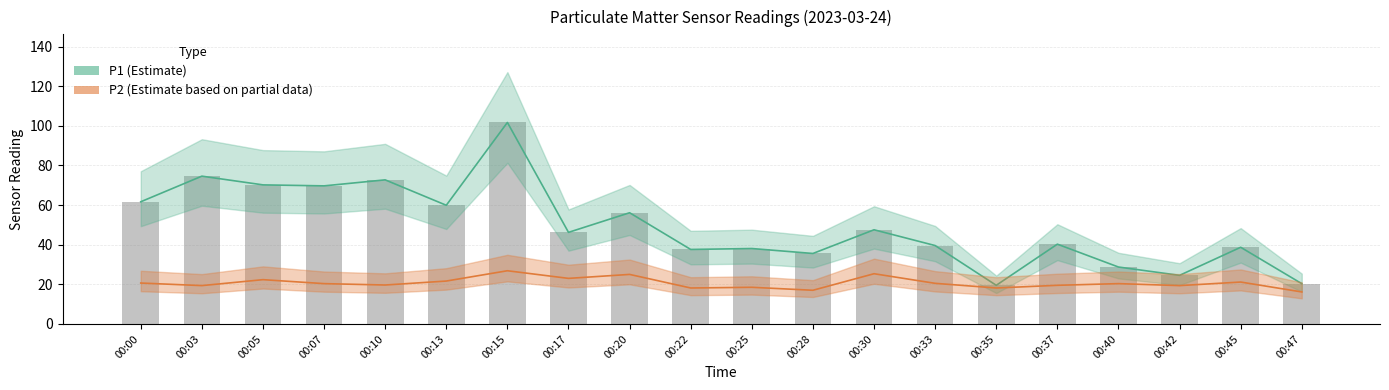

Between 00:33 and 00:03, which is larger?

00:03